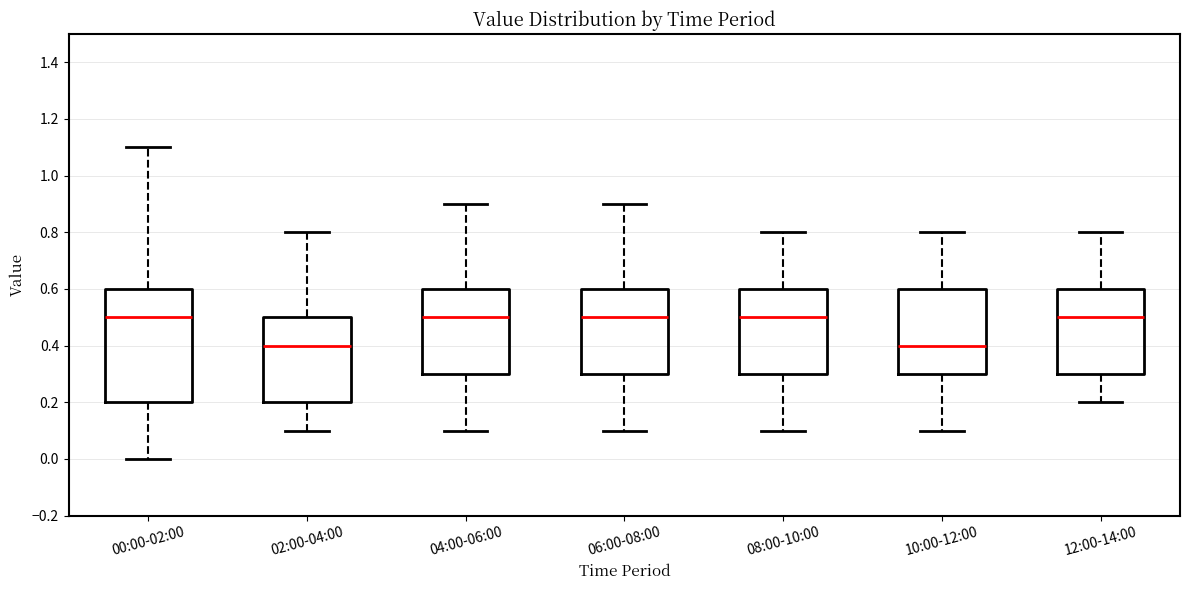

Where does the upper whisker of the box for 12:00-14:00 end on the y-axis? The values are not printed on the chart, so give them approximately, as read against the axis.

0.8